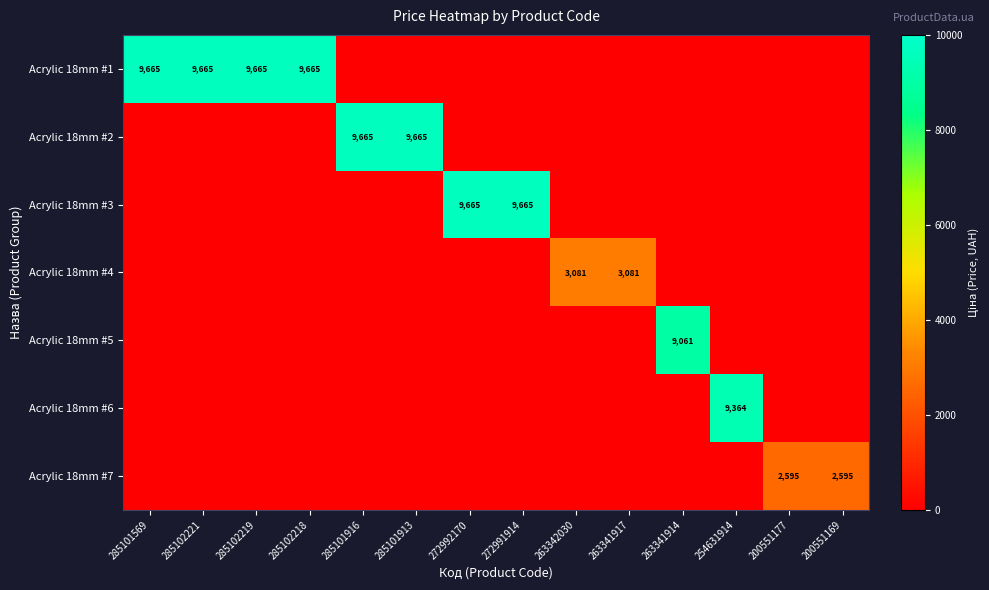

The value of Acrylic 18mm #1 at 285102219 is 4088. True or false?

False